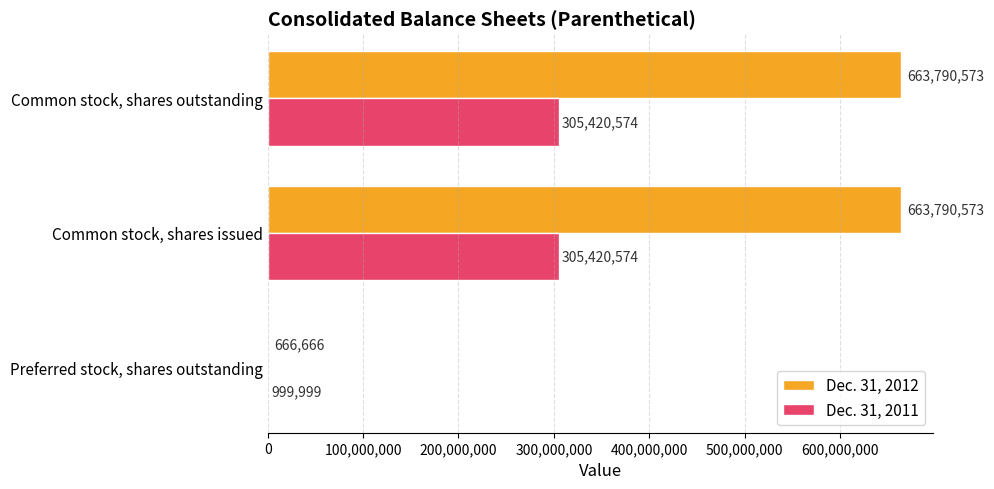

The value of Dec. 31, 2012 at Common stock, shares outstanding is 282698656. True or false?

False